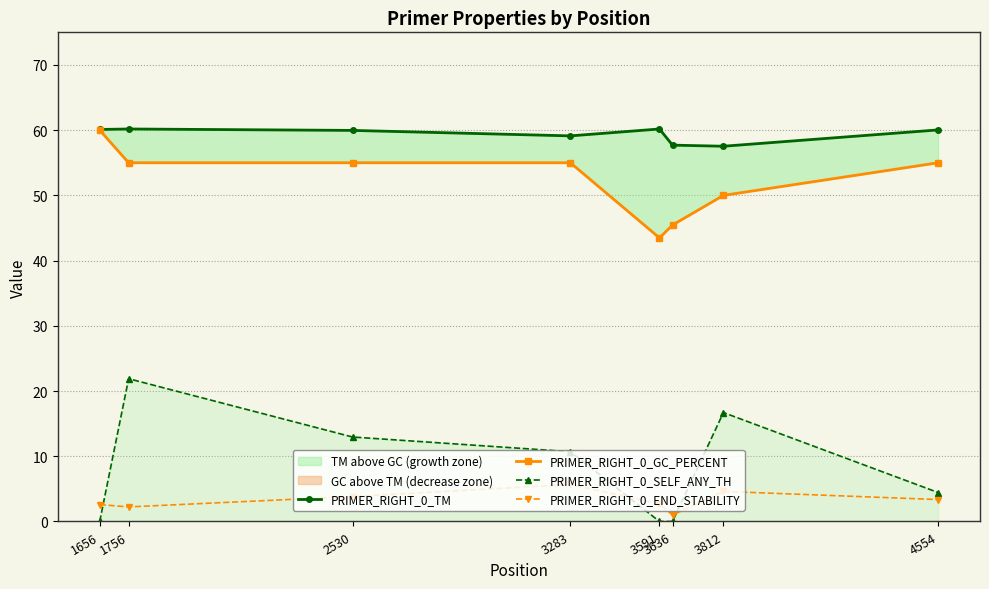

At which label is PRIMER_RIGHT_0_GC_PERCENT closest to 51?

3812